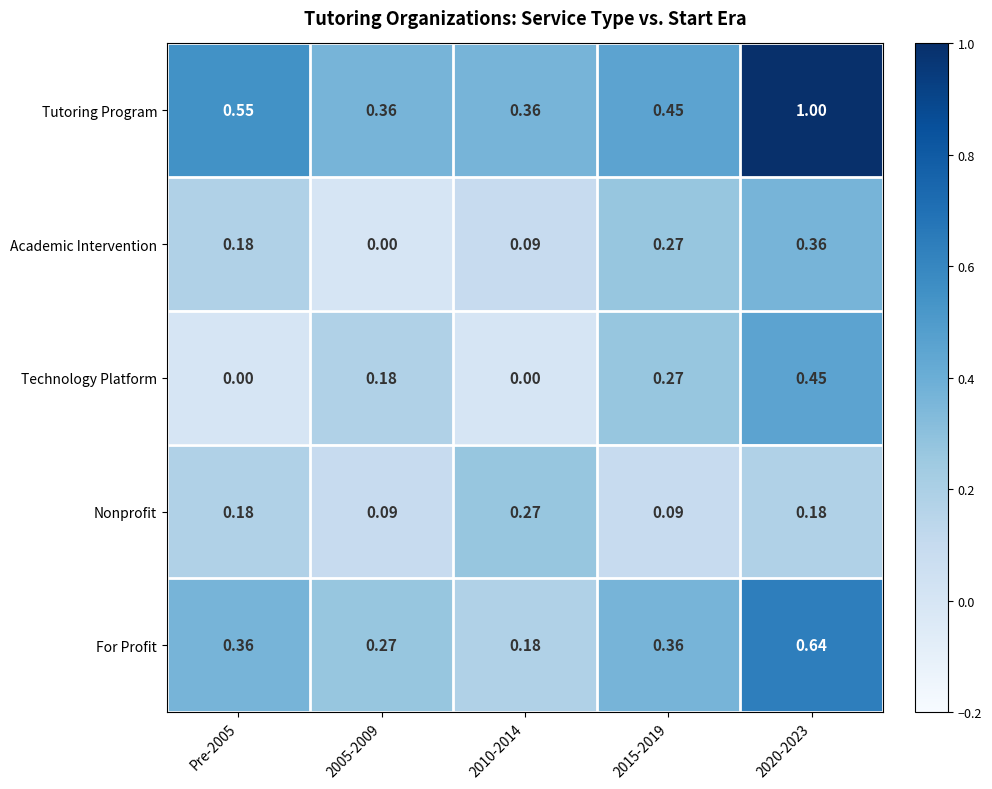

Which series has the largest total across all categories?

Tutoring Program